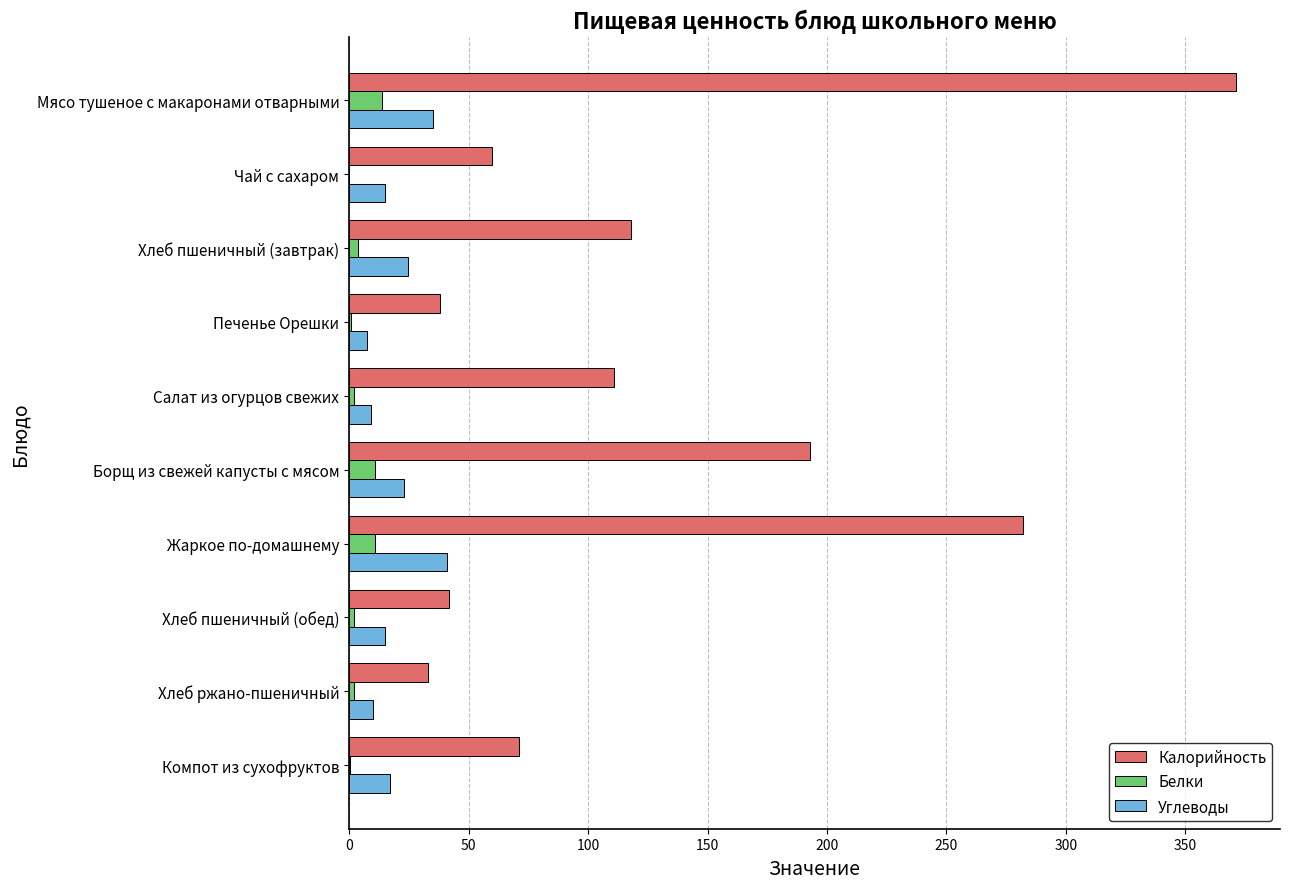

Is the value of Белки at Борщ из свежей капусты с мясом greater than the value of Углеводы at Жаркое по-домашнему?

No